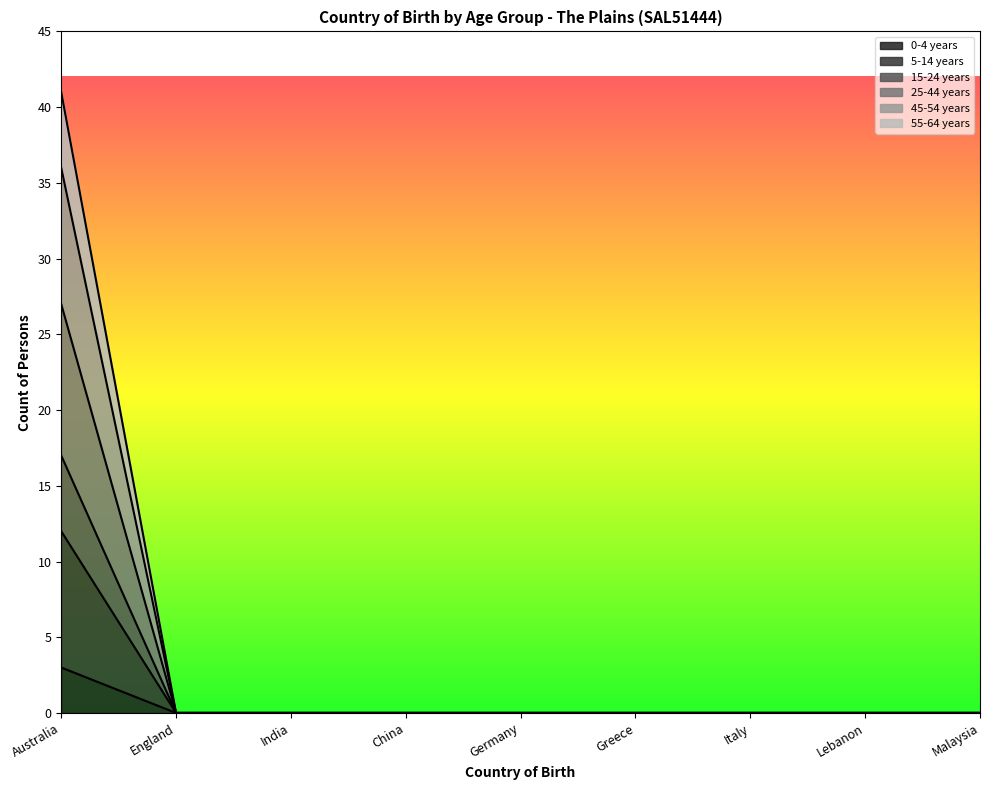

True or false: 55-64 years and 15-24 years intersect in this chart.

False